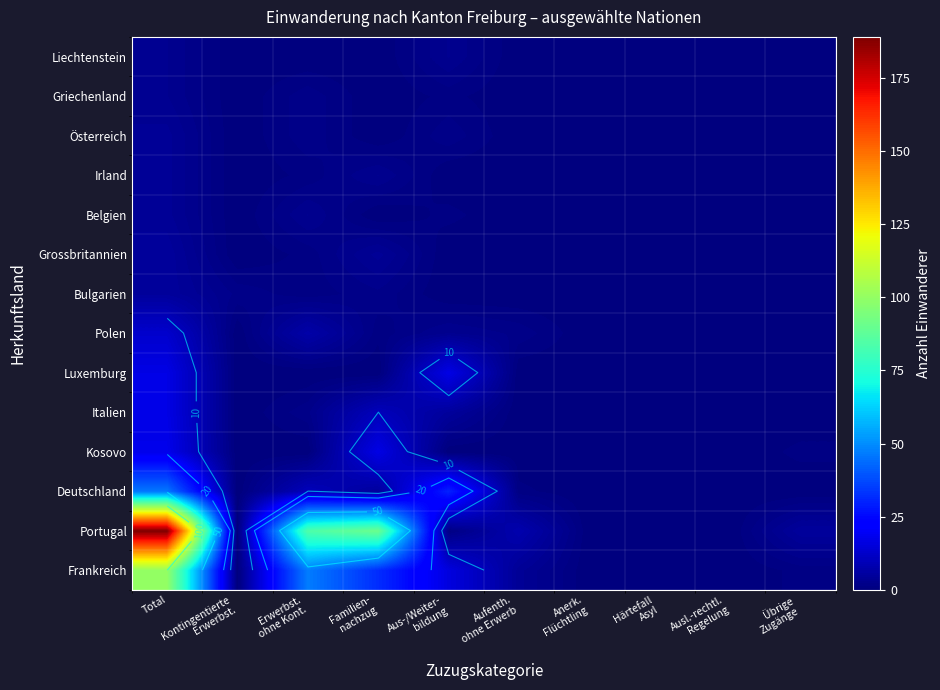

At which category is the sum across all series the highest?

Total